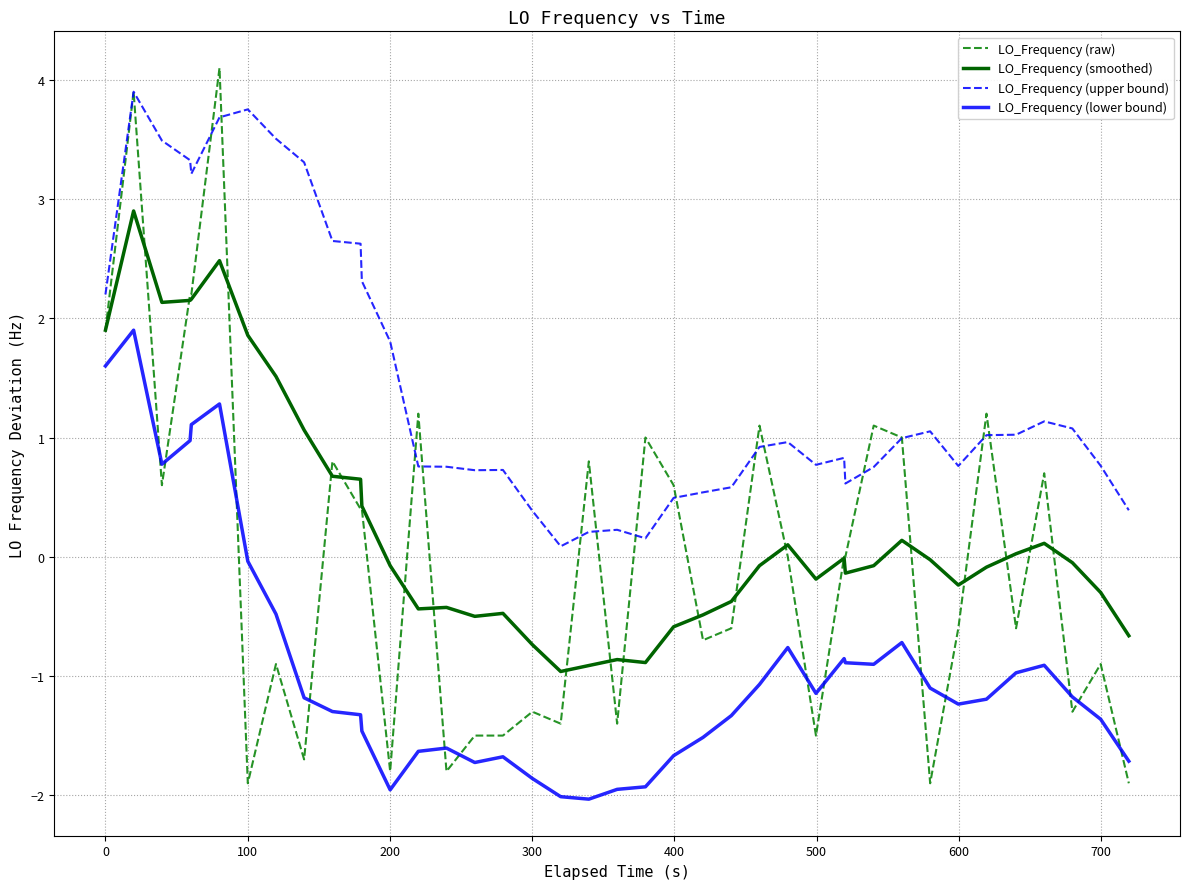

Which series has the largest total across all categories?

LO_Frequency (upper bound)